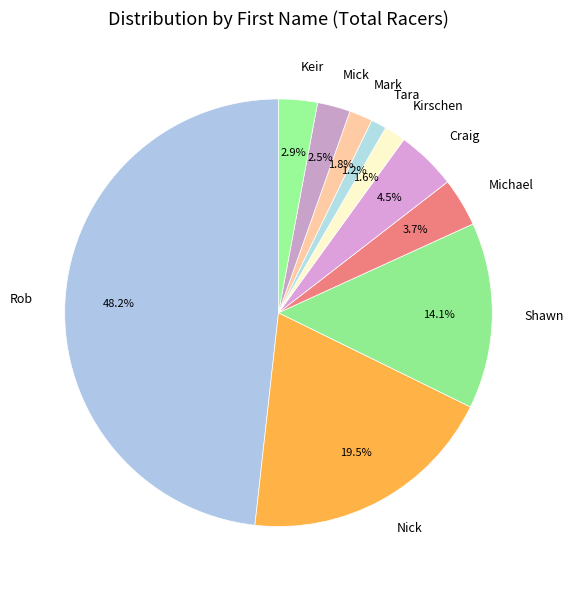

Does Mick represent more than half of the total?

No